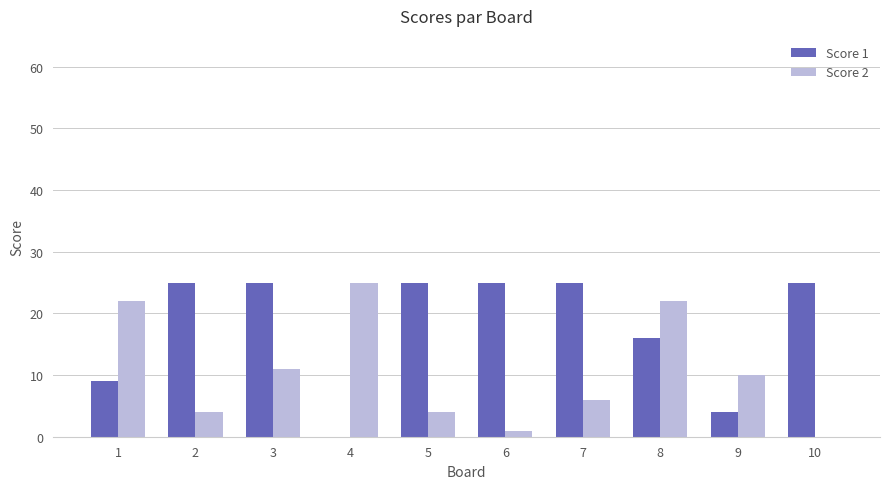

Does the chart contain stacked bars?

No